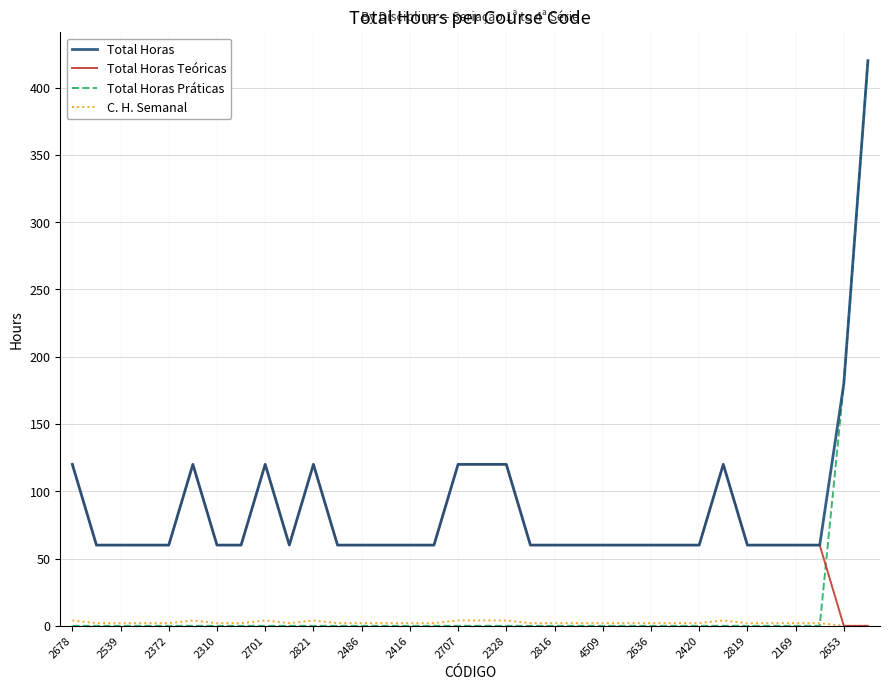

What is the greatest value displayed?

420